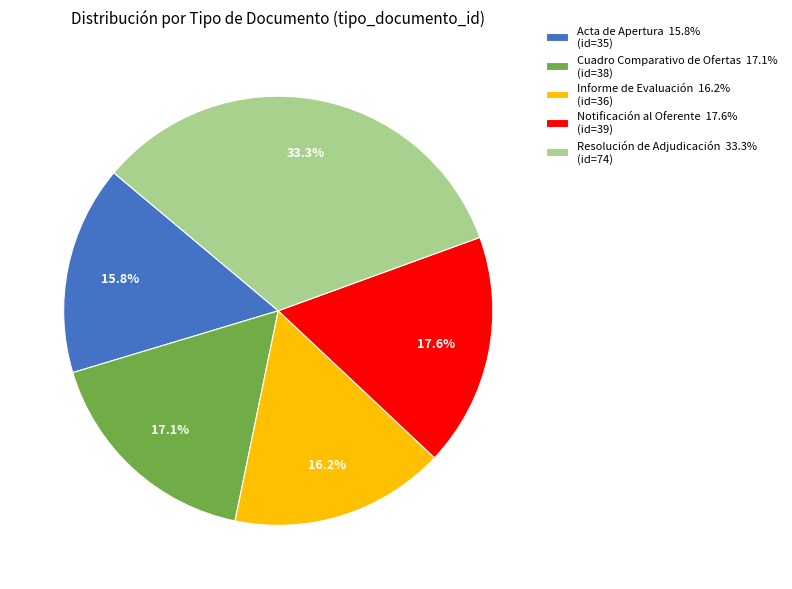

Which category has the biggest portion of the pie?

Resolución de Adjudicación